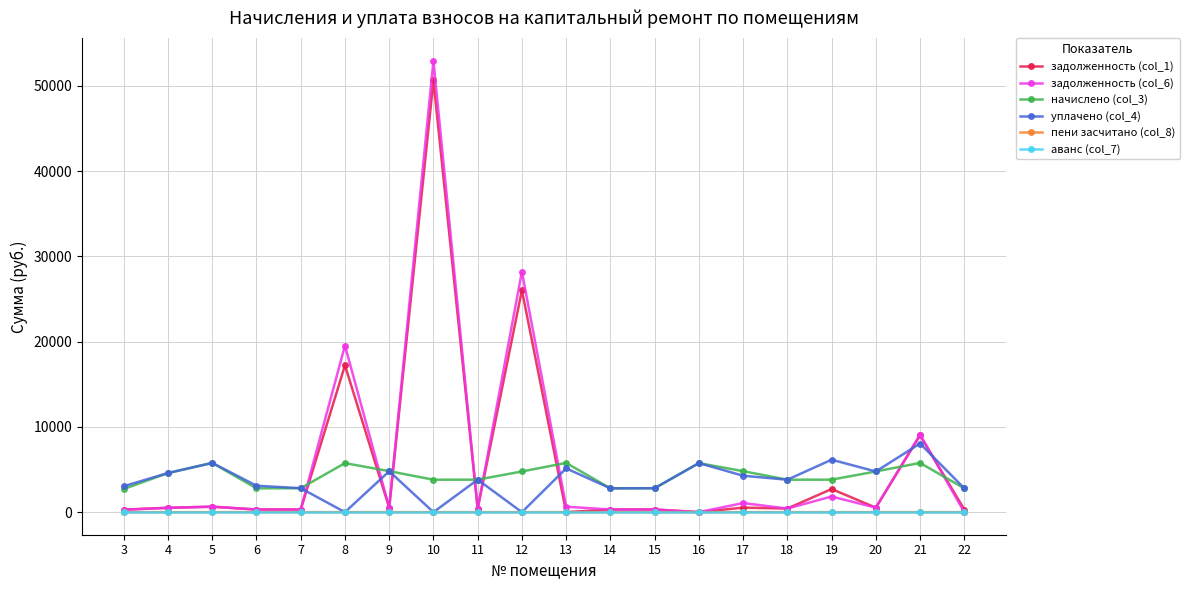

The value of уплачено (col_4) at 12 is 2446.8. True or false?

False